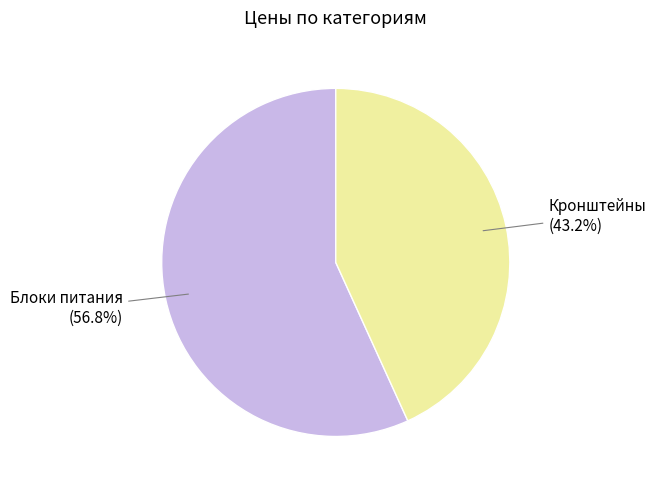

Is Кронштейны the majority of the pie?

No